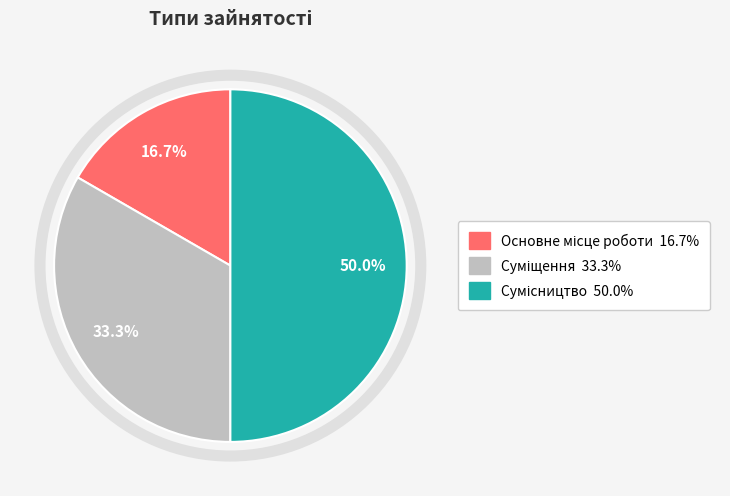

To the nearest percent, what is the combined percentage of Суміщення and Сумісництво?

83%